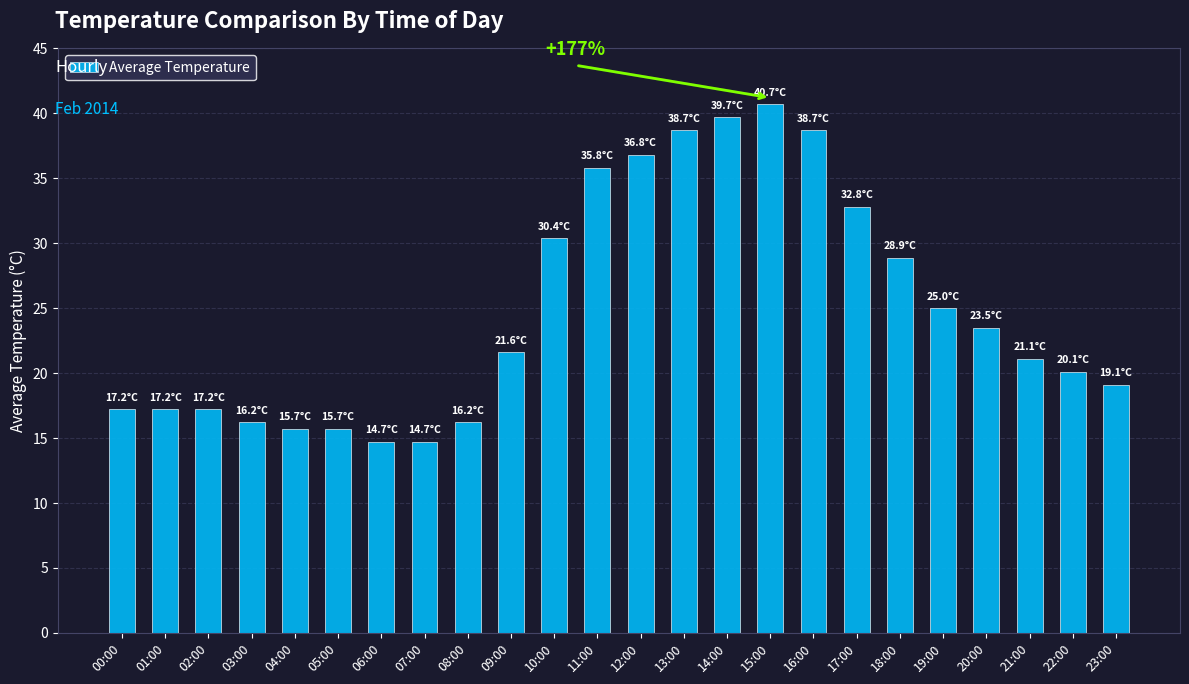

Between 02:00 and 08:00, which is larger?

02:00